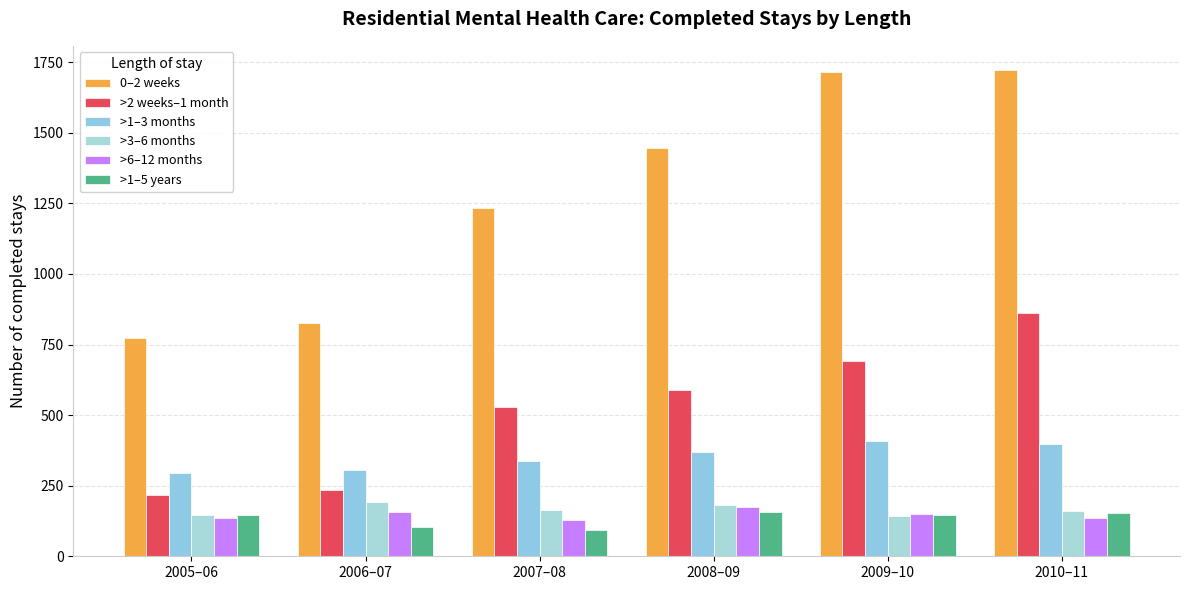

Where is >6–12 months nearest to the value 150?

2009–10